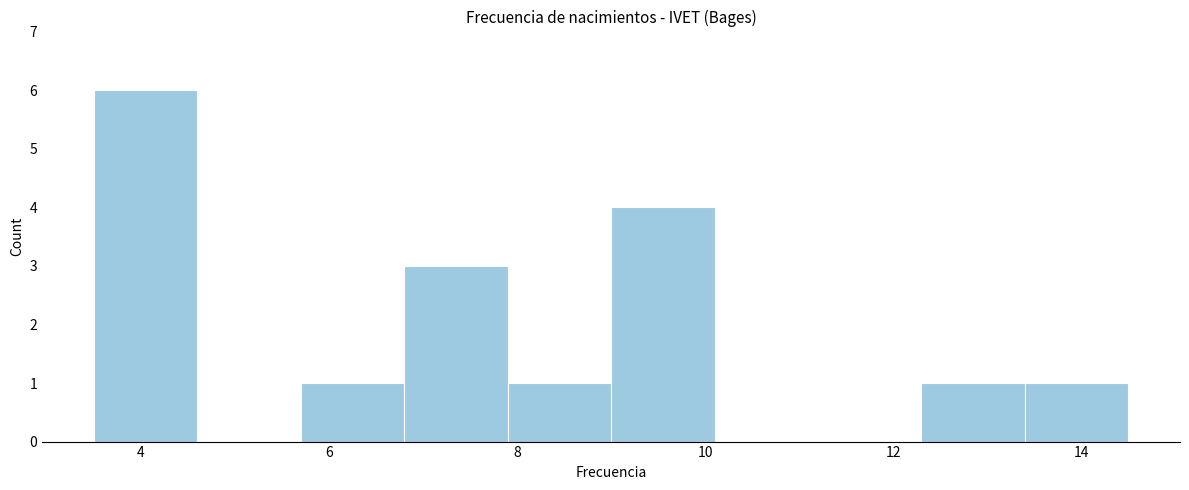

How tall is the bar that spans 12.3 to 13.4 on the x-axis? Neither the bar edges nor the heights are printed on the chart, so give them approximately, as read against the axes.

1